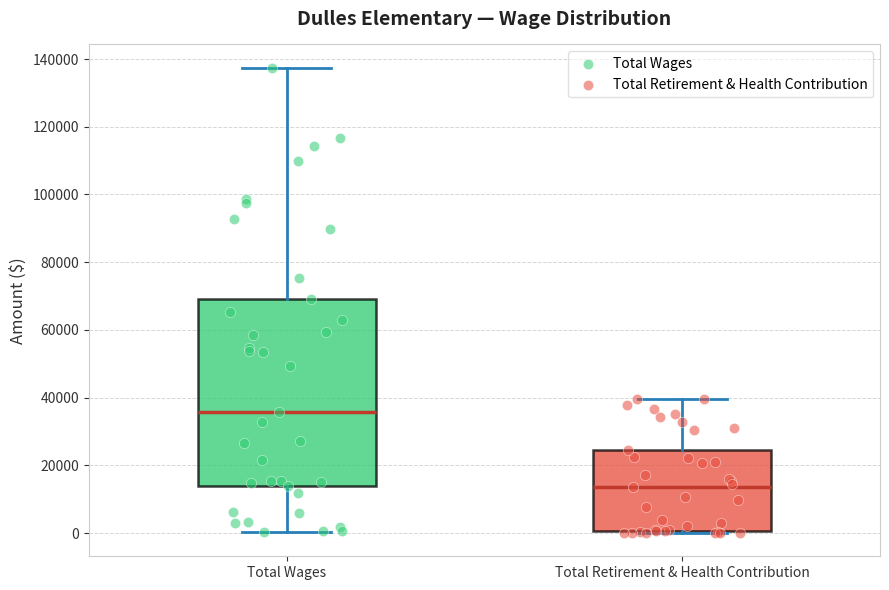

Where does the lower whisker of the box for Total Wages end on the y-axis? The values are not printed on the chart, so give them approximately, as read against the axis.

0